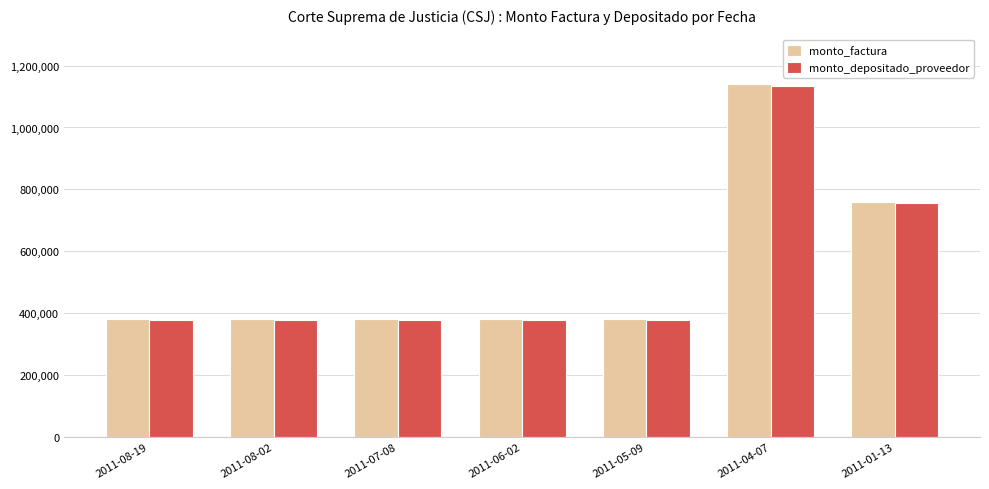

What is the label of the 3rd bar from the left?

2011-07-08